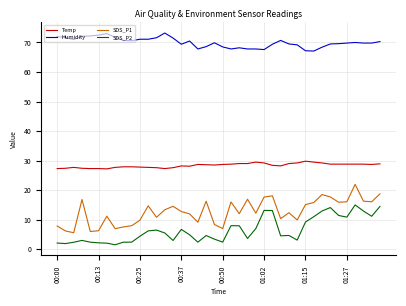

How many lines are shown in the chart?

4